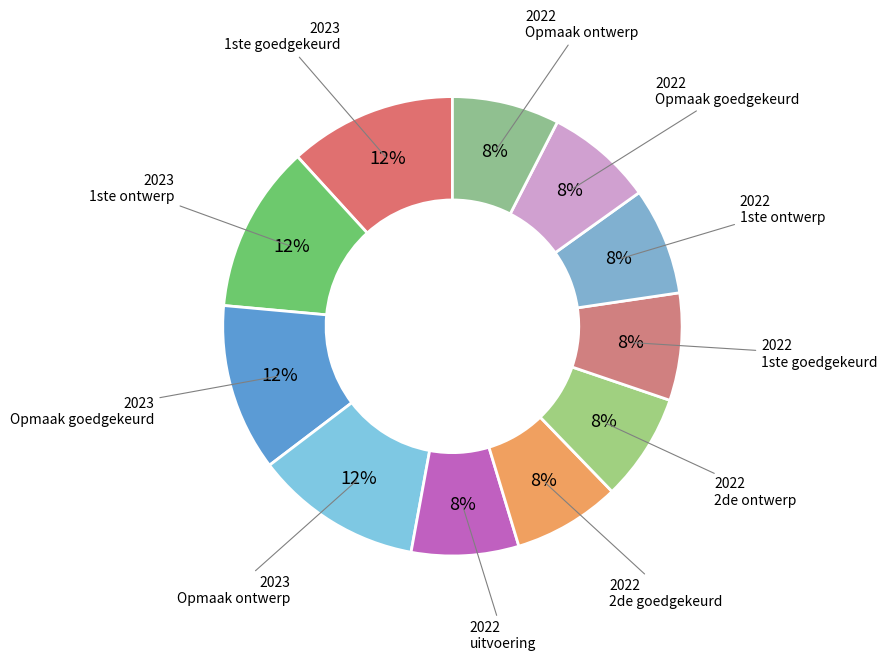

Count the number of slices in the pie.

11